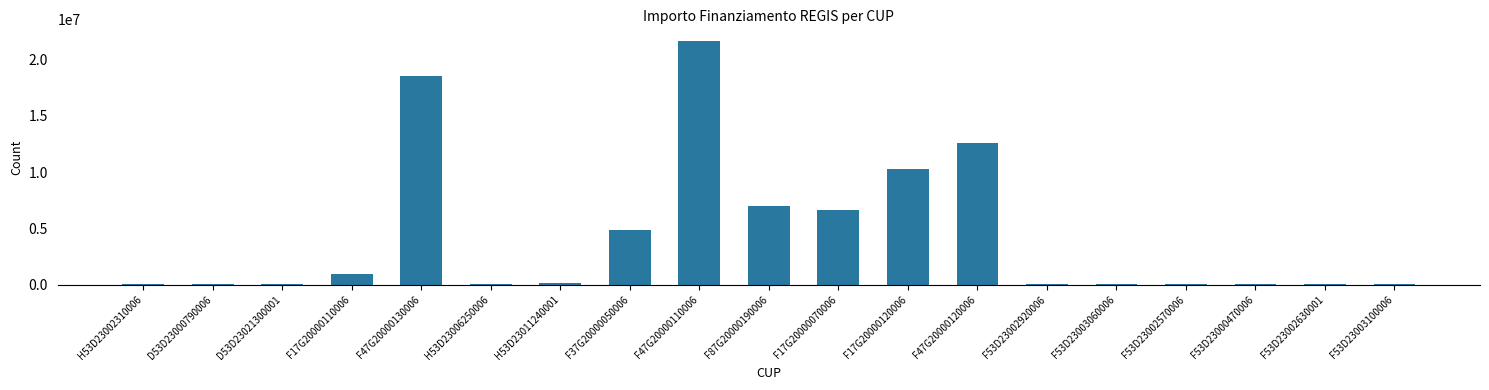

How many series are shown in this chart?

1